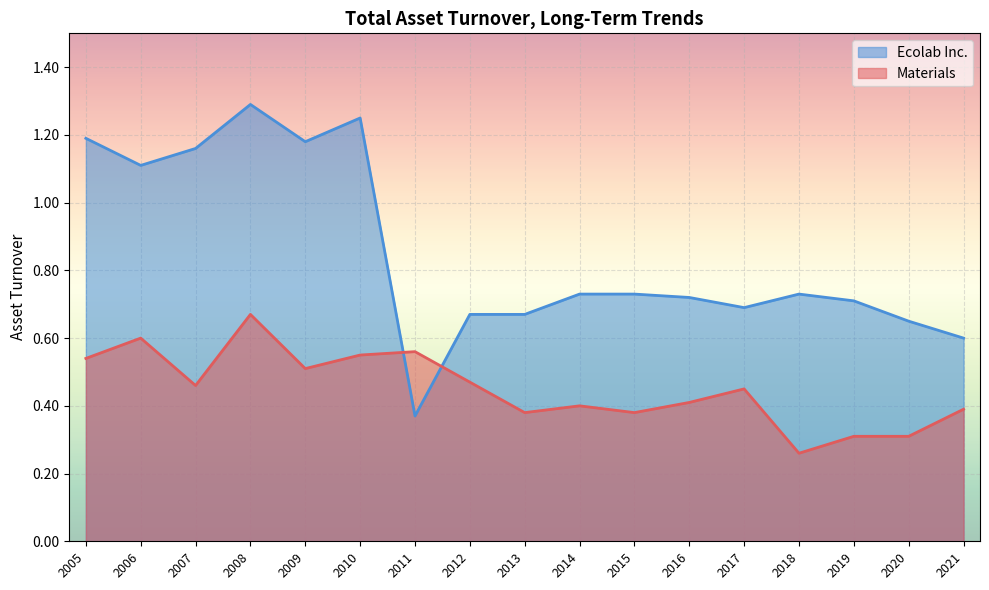

What is the difference between the highest and lowest values at 2021?

0.2